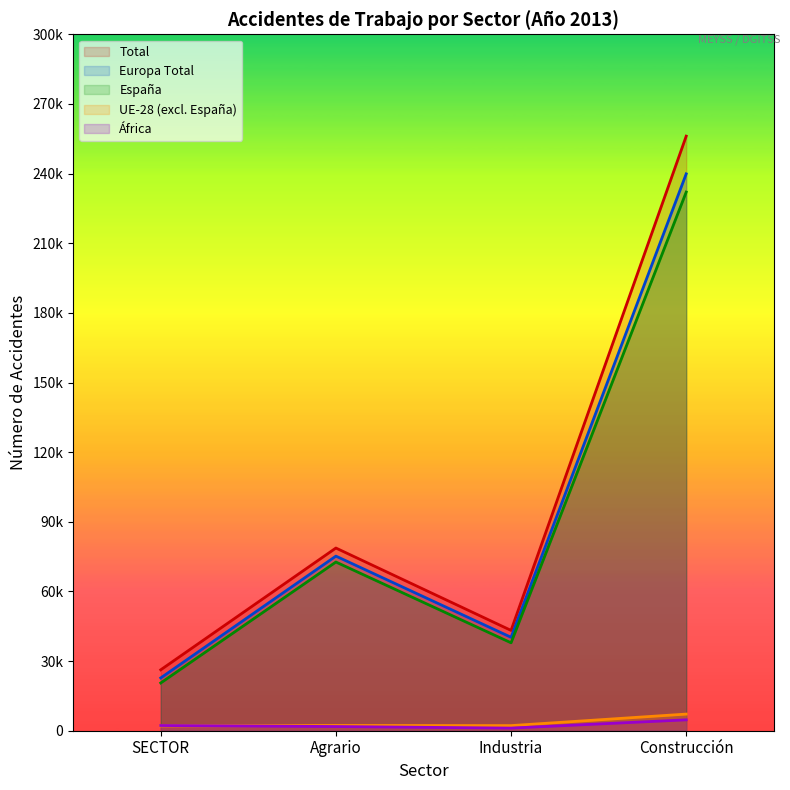

True or false: Agricultura, ganadería and Industria manufacturera intersect in this chart.

False